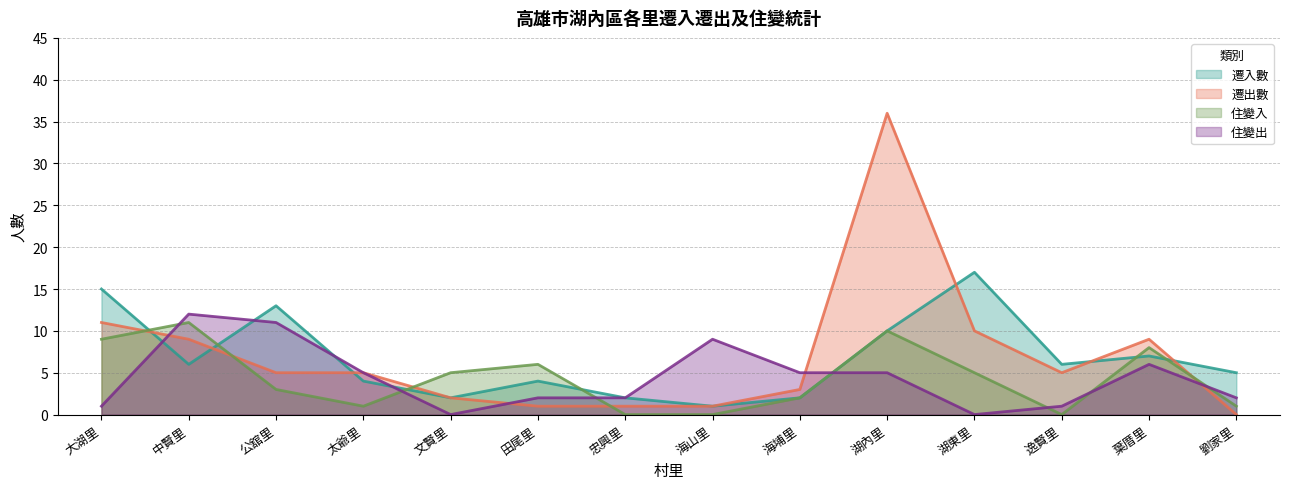

Which label corresponds to the largest value in the chart?

湖內里